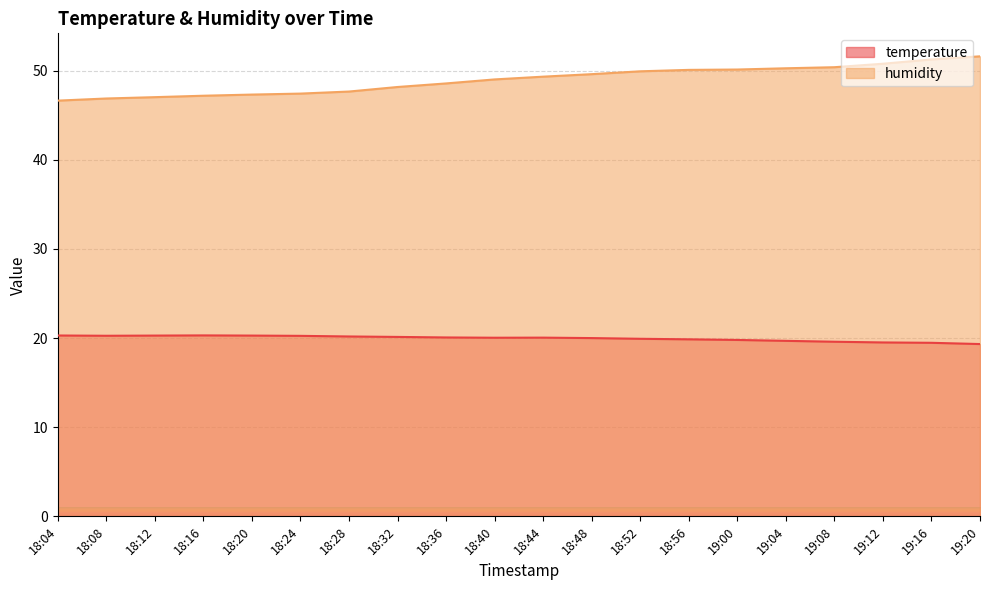

Where is temperature nearest to the value 19?

19:20